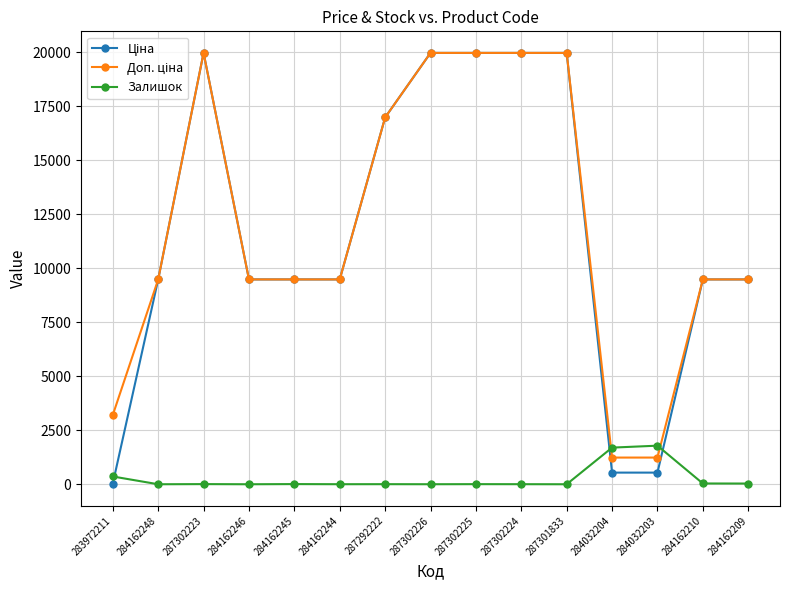

True or false: Залишок has more than 0 interior local peaks.

True